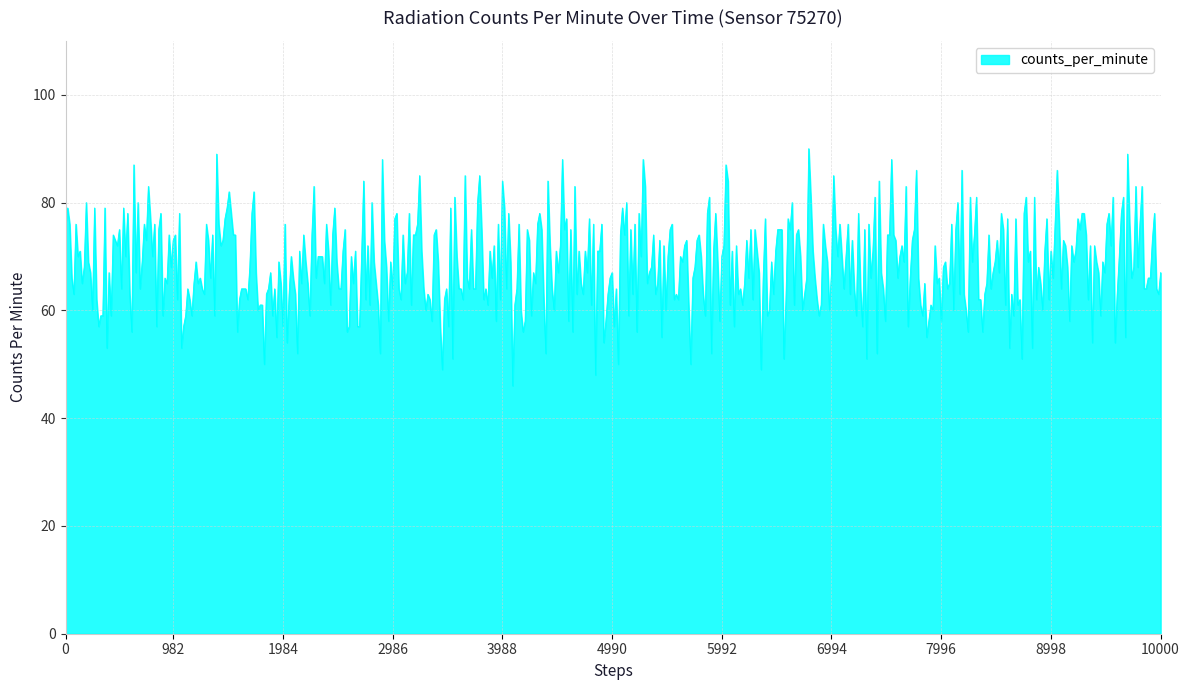

What is the smallest value displayed?

46